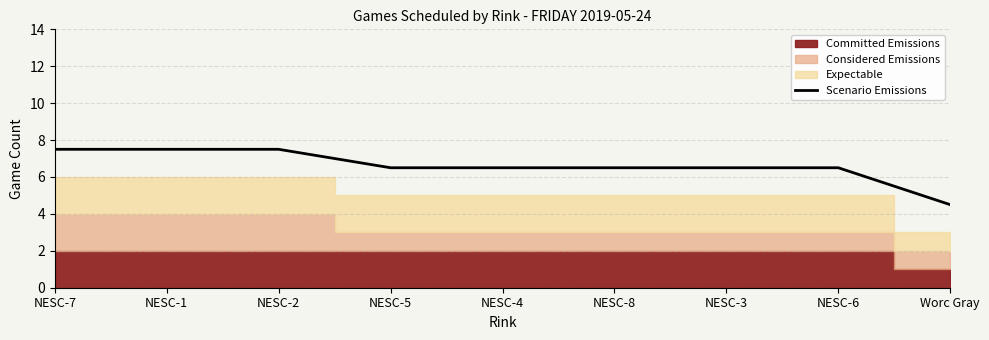

What is the difference between the maximum and minimum values?

3.0